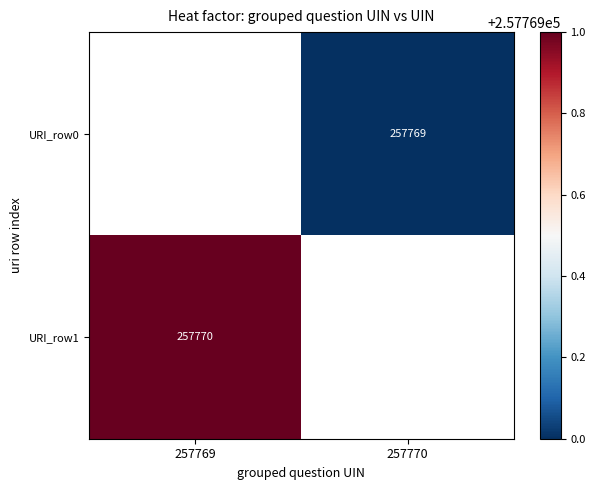

Is the value of URI_row0 at 257770 greater than the value of URI_row1 at 257769?

No